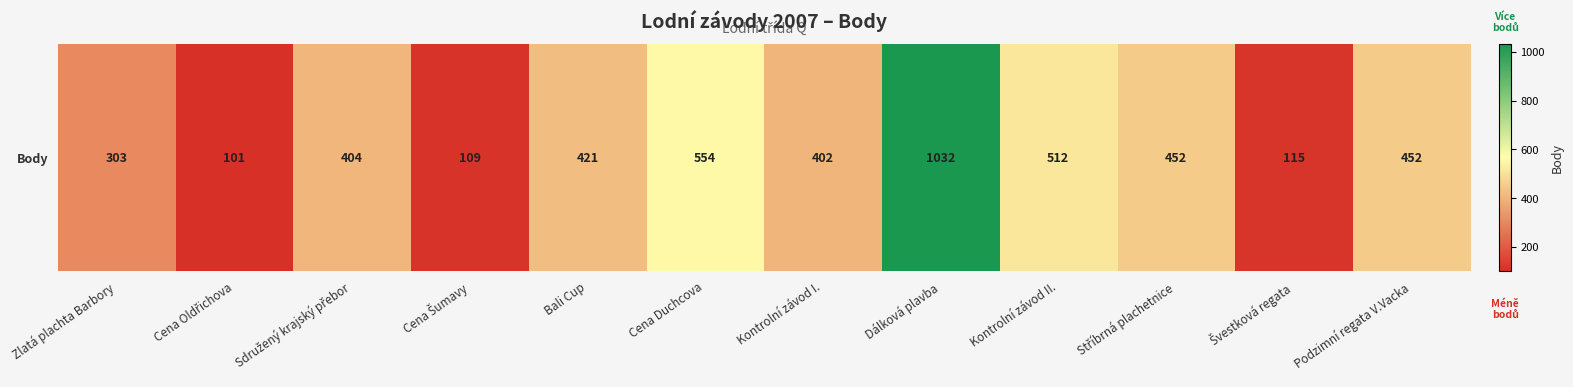

What is the sum of all values?

4857